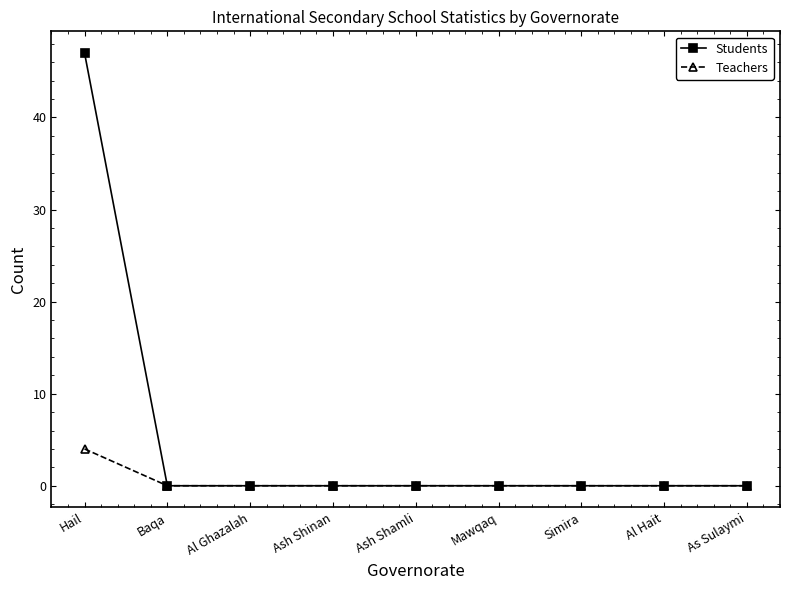

Rank the series by their maximum value, from lowest to highest.

Teachers, Students